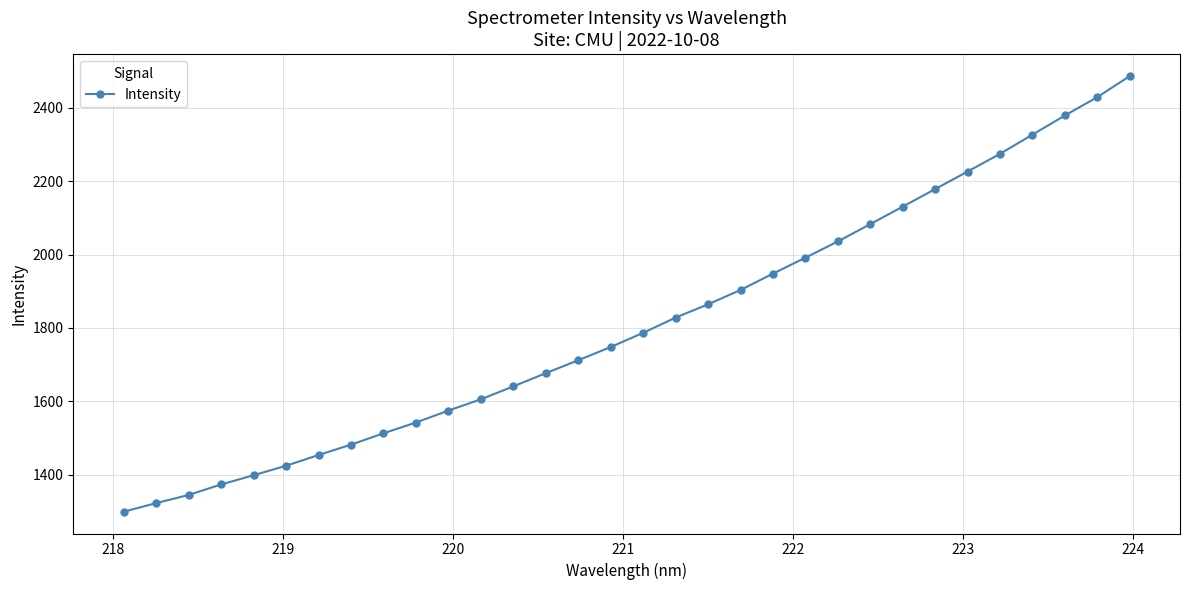

What is the greatest value displayed?

2485.8